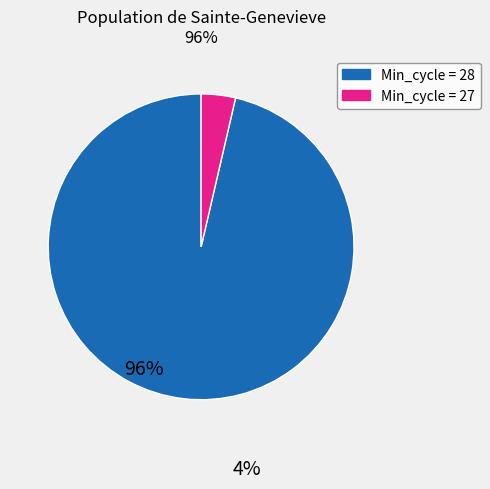

Is there any slice that represents more than half of the pie?

Yes